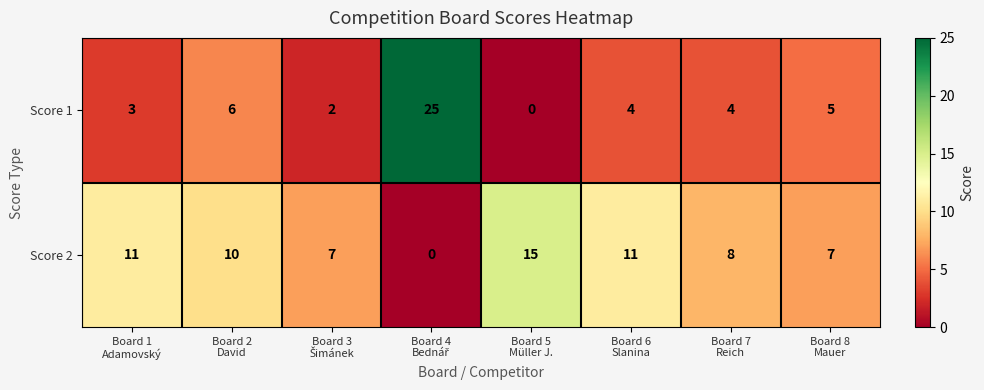

What is the total value across all series at Board 1
Adamovský?

14